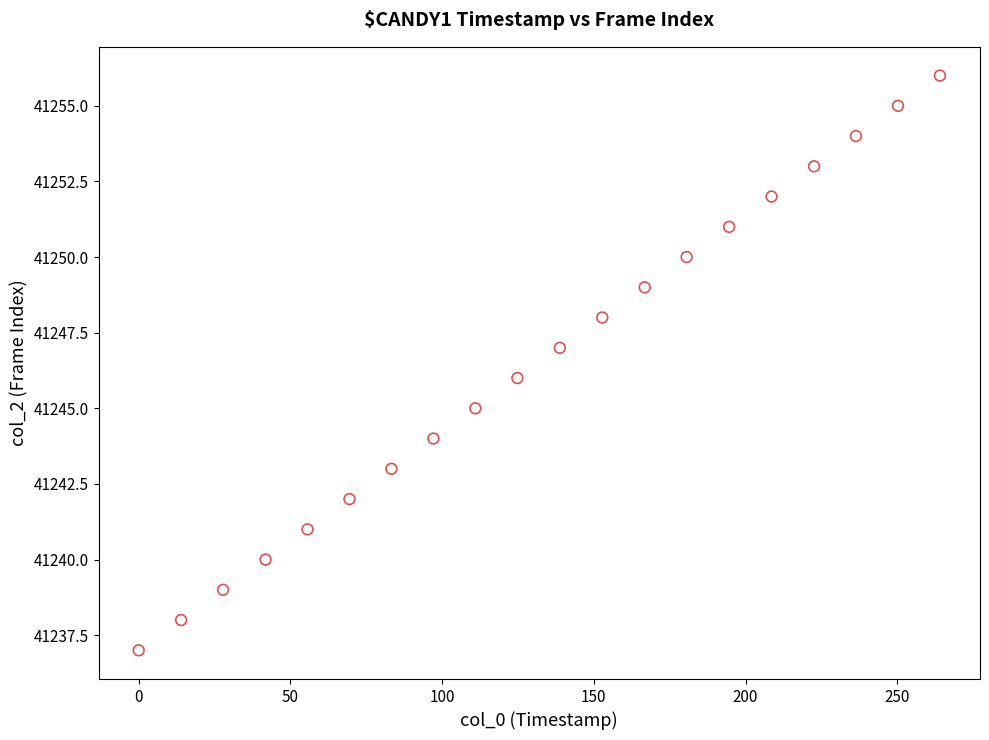

What is the range of Y values (max minus min)?

19